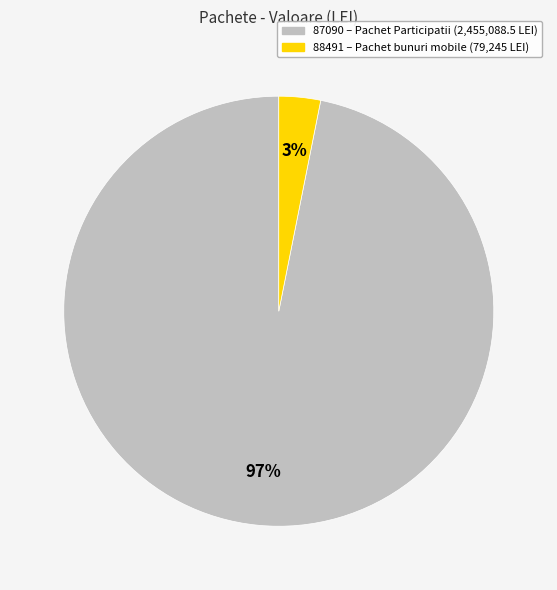

Between 87090 and 88491, which is larger?

87090